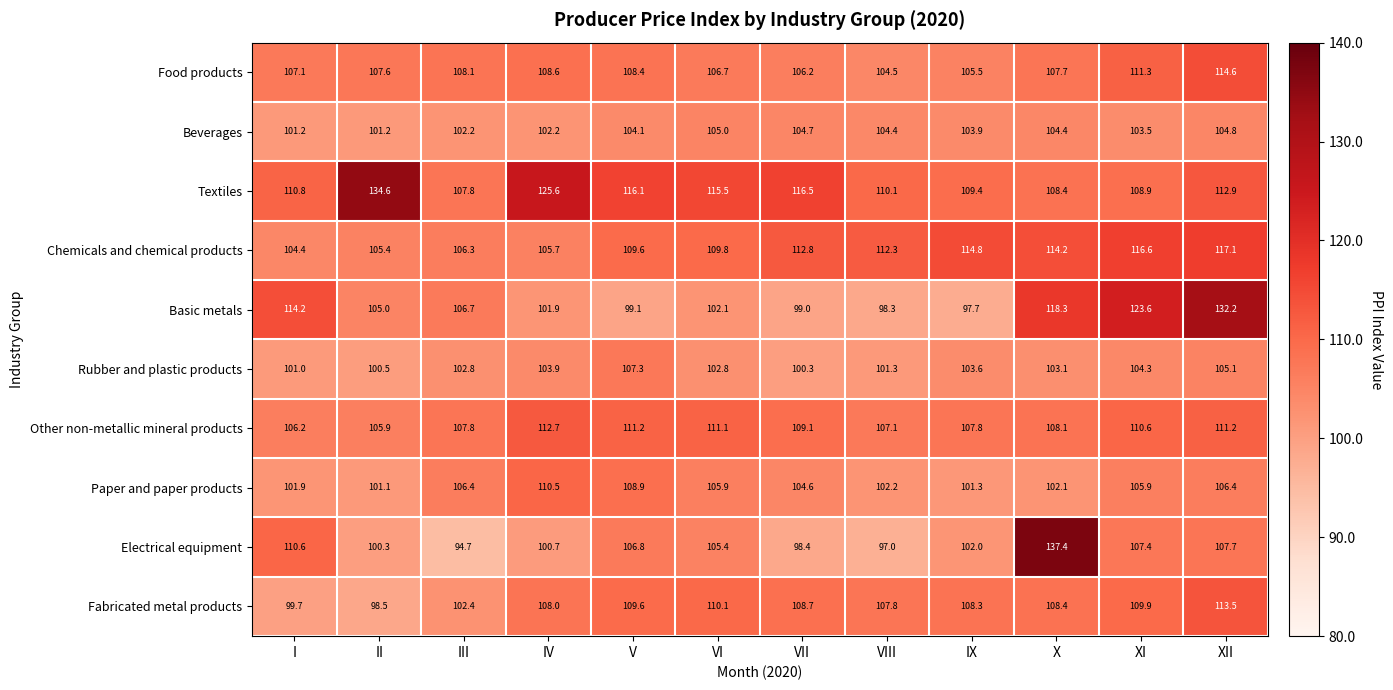

What is the difference between the second highest and minimum values in the Other non-metallic mineral products series?

5.3